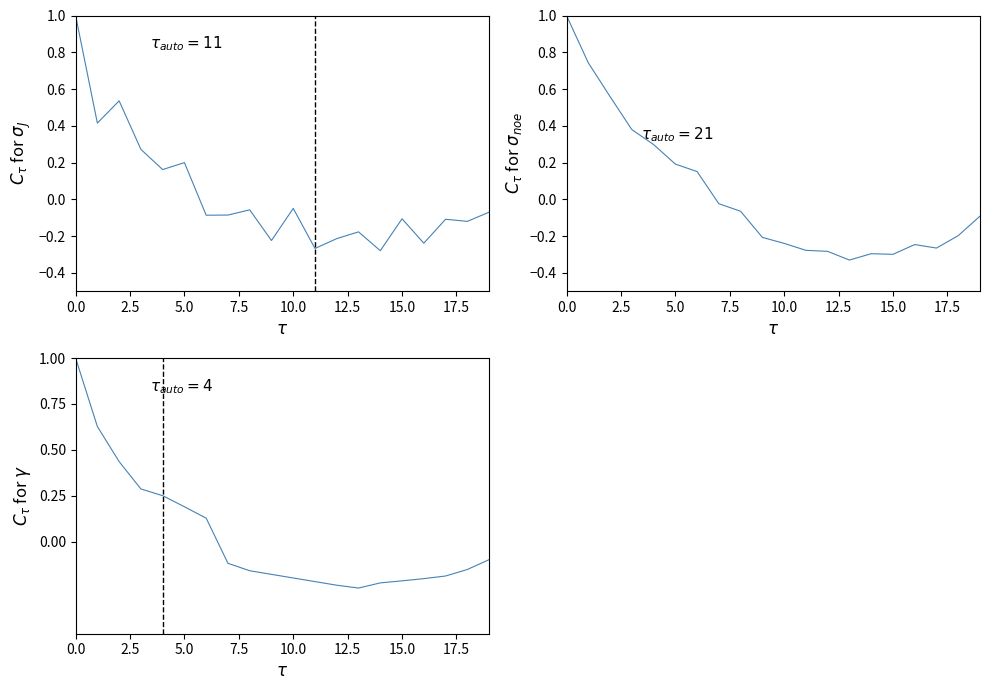

Does the chart have visible grid lines?

No